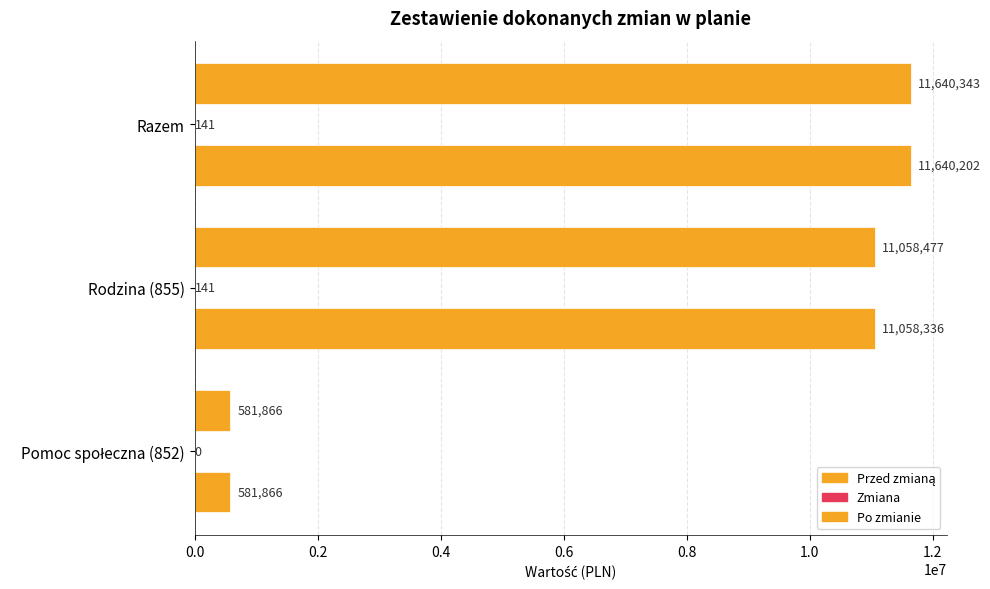

Count the number of data series in this chart.

3